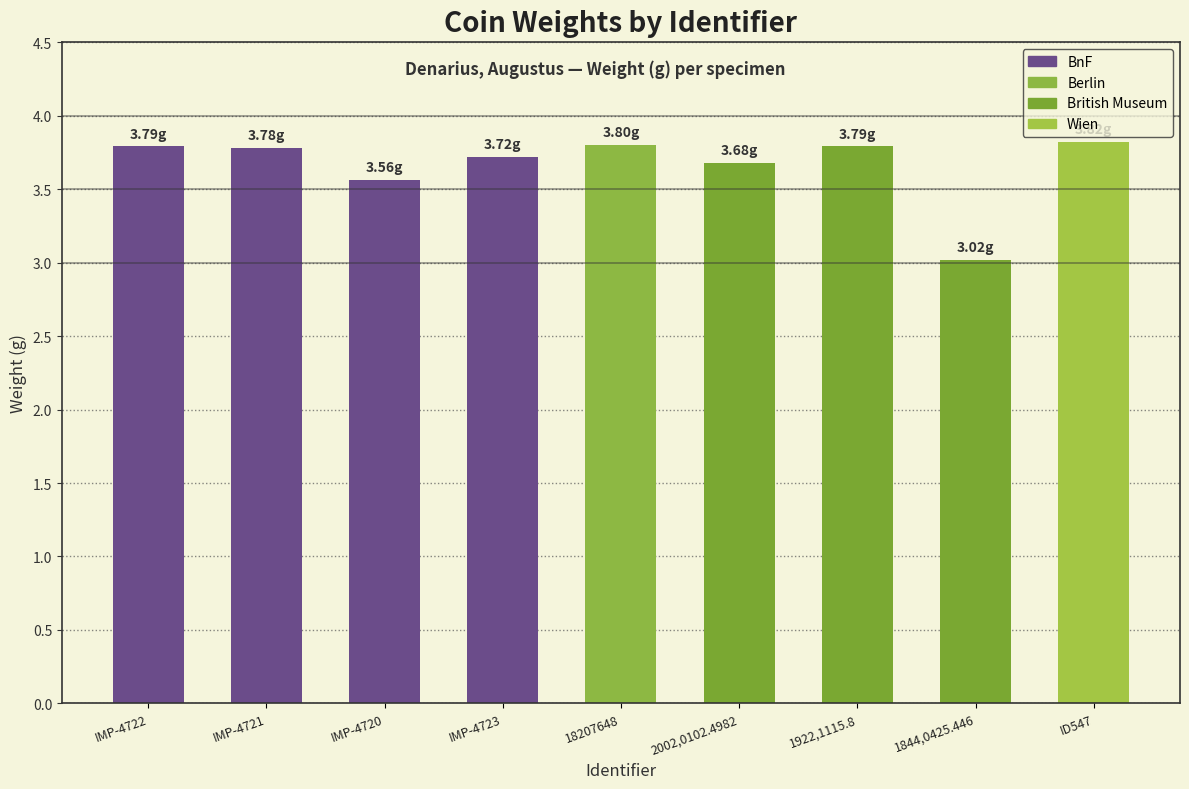

What is the difference between the second highest and minimum values?

0.8